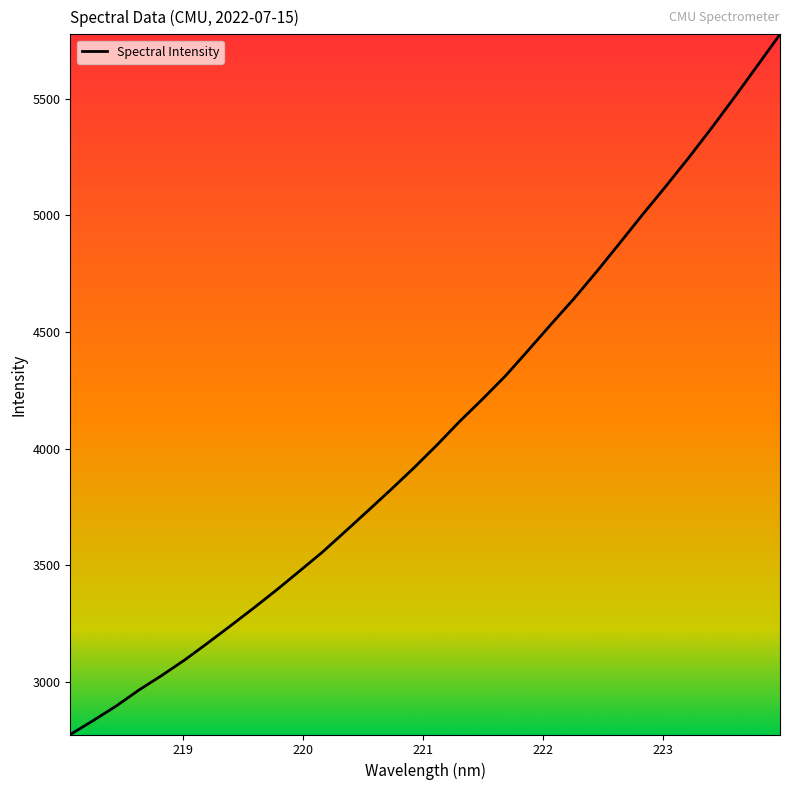

True or false: there are more than 0 points higher than both neighbors.

False